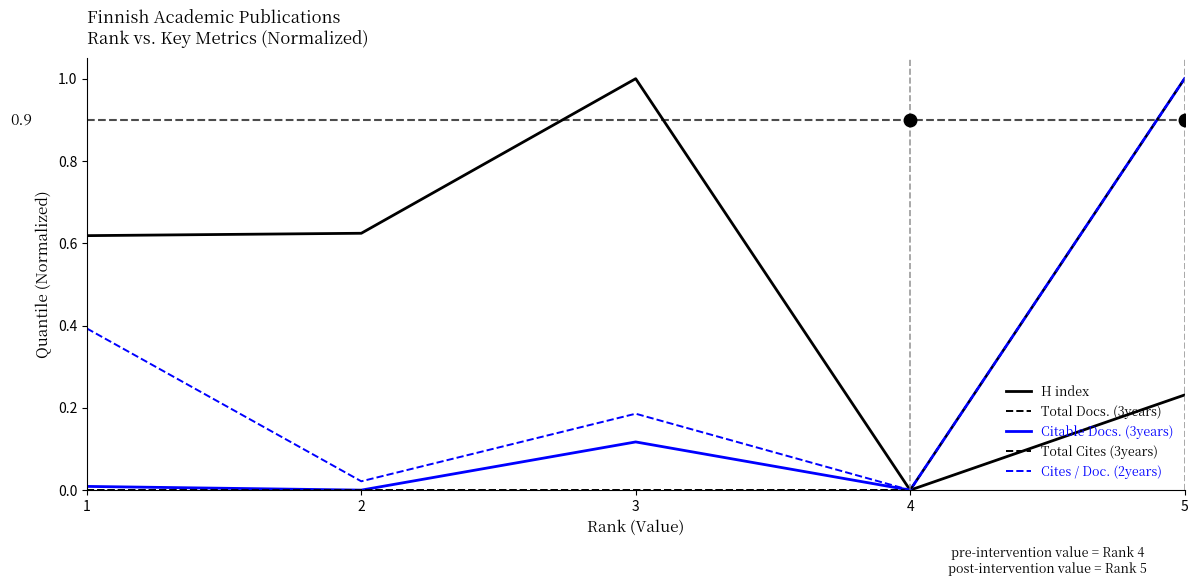

Reading right to left, what are all the values shown in this chart?

H index: 5=0.2	4=0.0	3=1.0	2=0.6	1=0.6
Total Docs. (3years): 5=1.0	4=0.0	3=0.0	2=0.0	1=0.0
Citable Docs. (3years): 5=1.0	4=0.0	3=0.1	2=0.0	1=0.0
Total Cites (3years): 5=1.0	4=0.0	3=0.0	2=0.0	1=0.0
Cites / Doc. (2years): 5=1.0	4=0.0	3=0.2	2=0.0	1=0.4